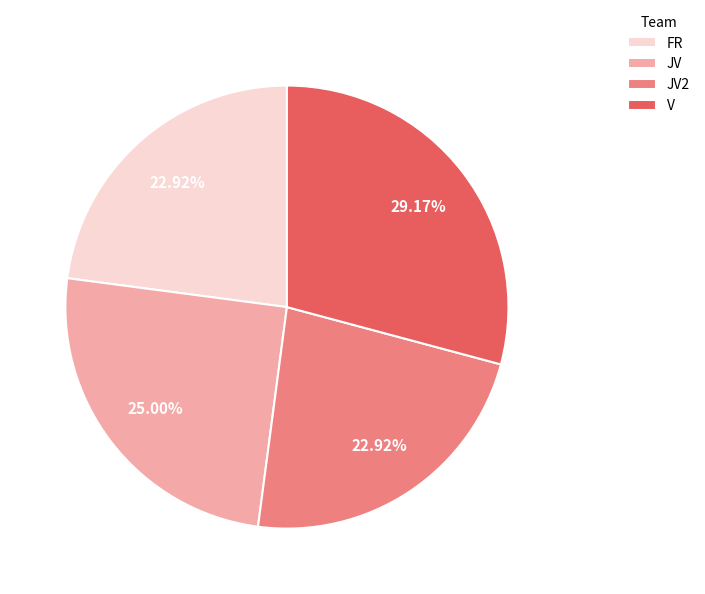

Which slice is the largest?

V